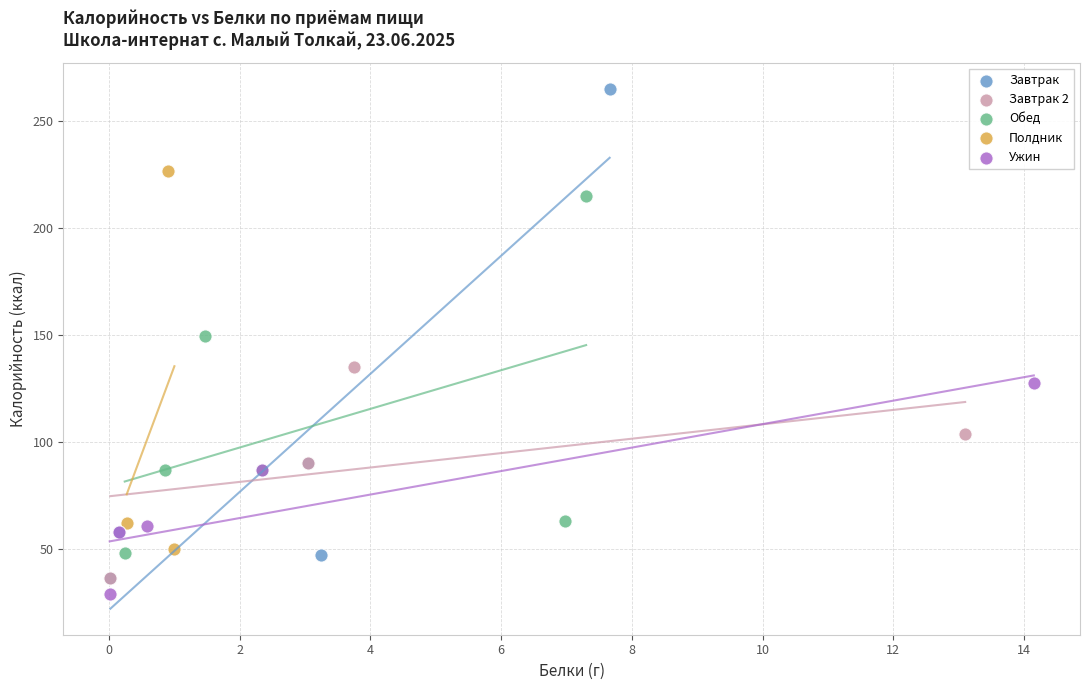

Which series contains the lowest Y value?

Ужин